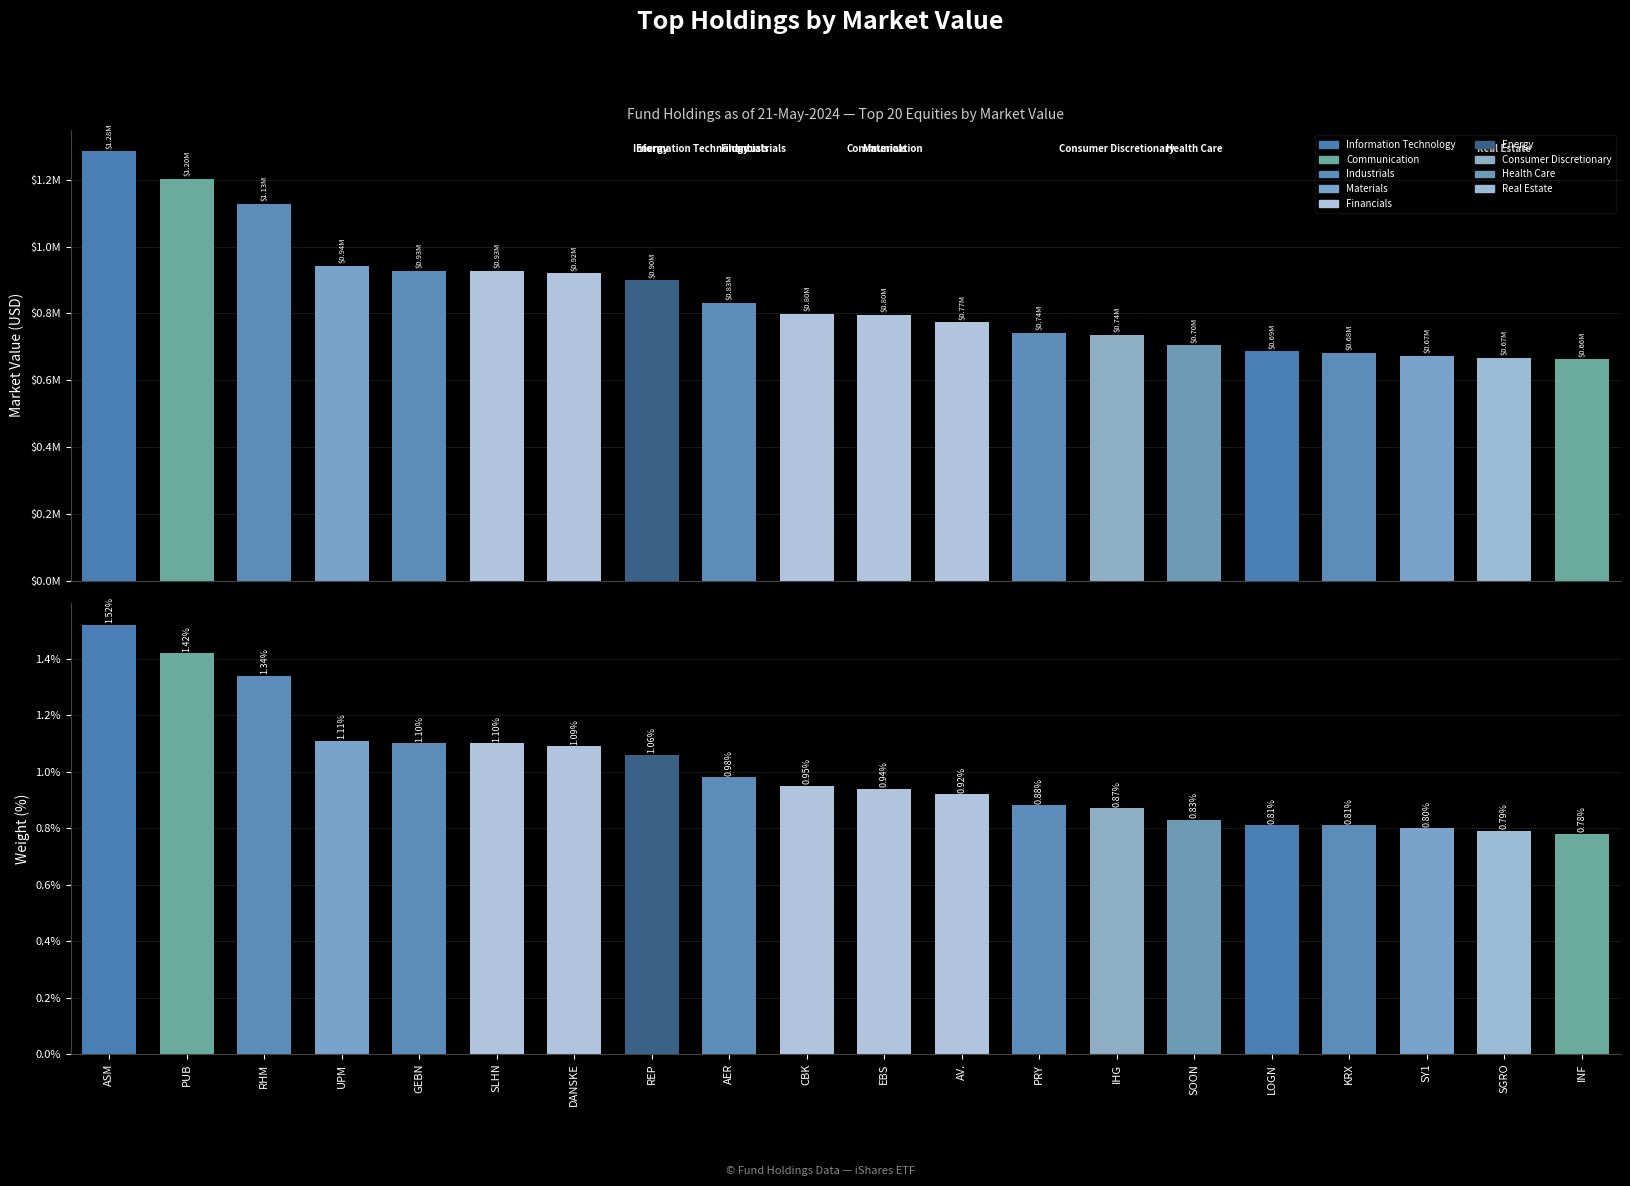

Which category has the highest value in the Weight (%) series?

ASM